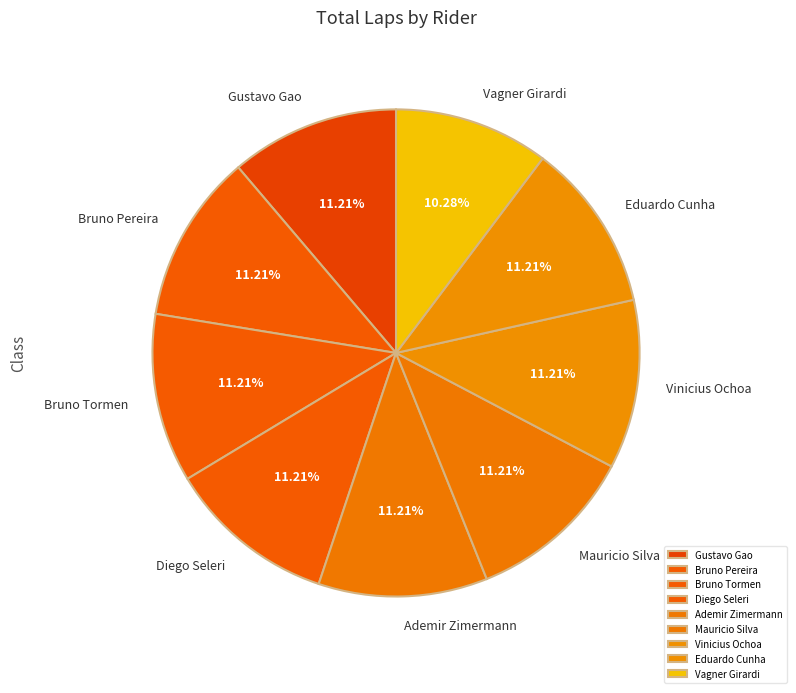

Is there any slice that represents more than half of the pie?

No